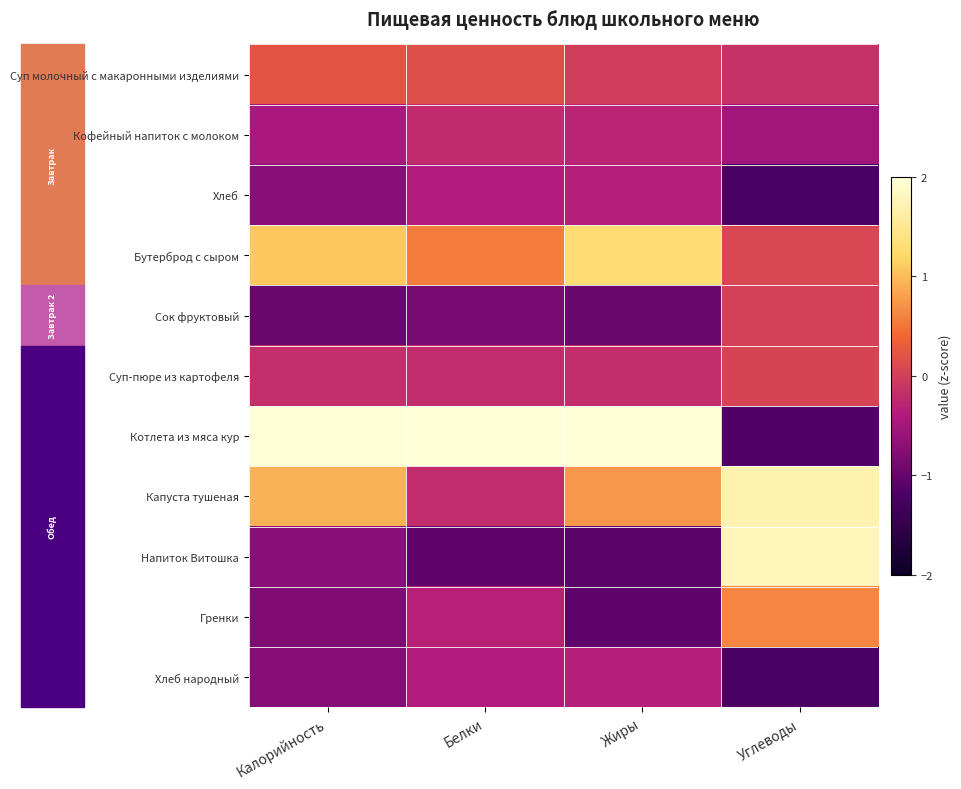

Reading left to right, extract all data points from this chart.

Суп молочный с макаронными изделиями: Калорийность=0.2	Белки=0.2	Жиры=-0.0	Углеводы=-0.1
Кофейный напиток с молоком: Калорийность=-0.5	Белки=-0.2	Жиры=-0.3	Углеводы=-0.5
Хлеб: Калорийность=-0.7	Белки=-0.4	Жиры=-0.4	Углеводы=-1.2
Бутерброд с сыром: Калорийность=1.1	Белки=0.6	Жиры=1.3	Углеводы=0.1
Сок фруктовый: Калорийность=-1.0	Белки=-0.9	Жиры=-1.0	Углеводы=0.0
Суп-пюре из картофеля: Калорийность=-0.2	Белки=-0.2	Жиры=-0.2	Углеводы=0.1
Котлета из мяса кур: Калорийность=2.3	Белки=2.9	Жиры=2.3	Углеводы=-1.2
Капуста тушеная: Калорийность=0.9	Белки=-0.2	Жиры=0.7	Углеводы=1.7
Напиток Витошка: Калорийность=-0.7	Белки=-1.0	Жиры=-1.1	Углеводы=1.8
Гренки: Калорийность=-0.8	Белки=-0.3	Жиры=-1.1	Углеводы=0.6
Хлеб народный: Калорийность=-0.7	Белки=-0.4	Жиры=-0.4	Углеводы=-1.2